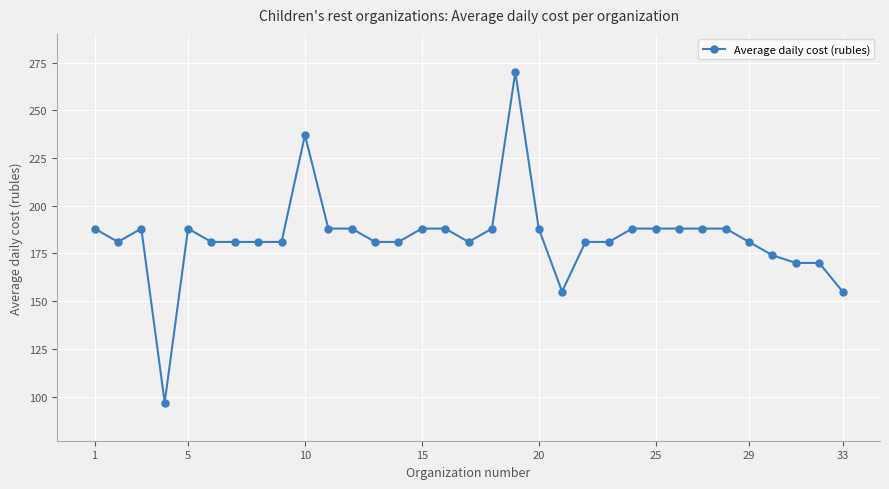

What is the average value?

183.4